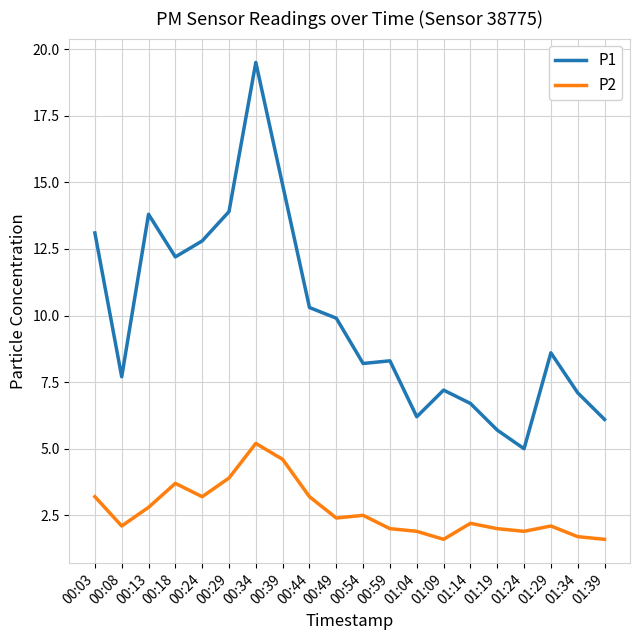

The value of P2 at 01:34 is 3.0. True or false?

False